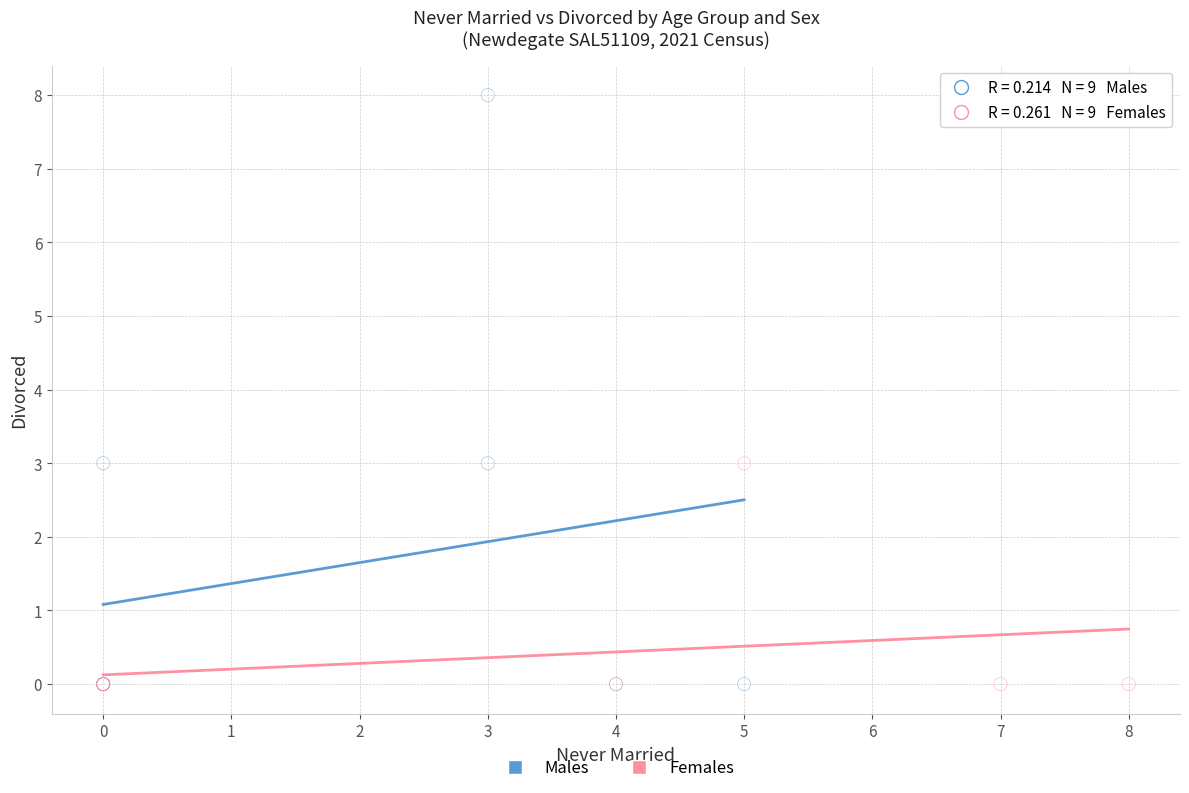

Which series reaches the maximum Y coordinate?

Males